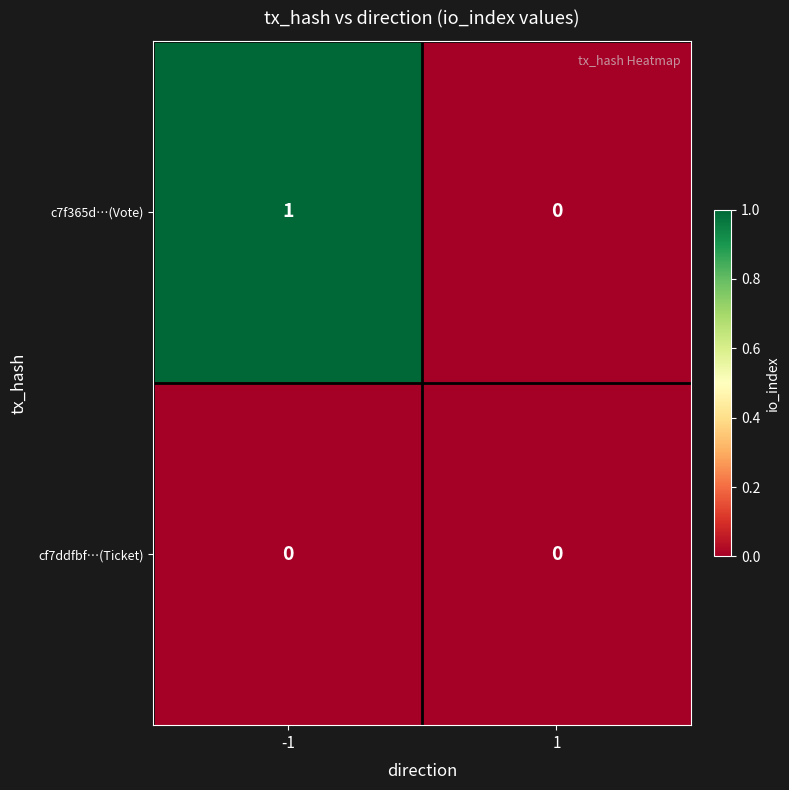

At -1, list the series in order from smallest to largest.

cf7ddfbf…(Ticket), c7f365d…(Vote)